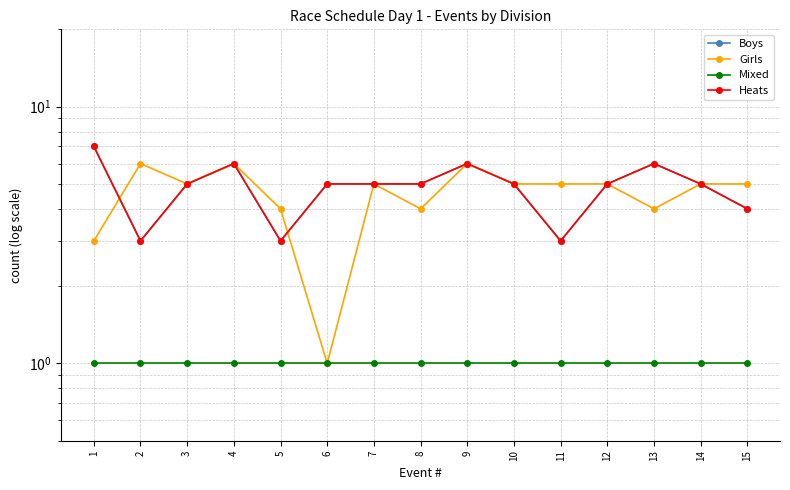

True or false: Boys has a value of 6 at 9.

True